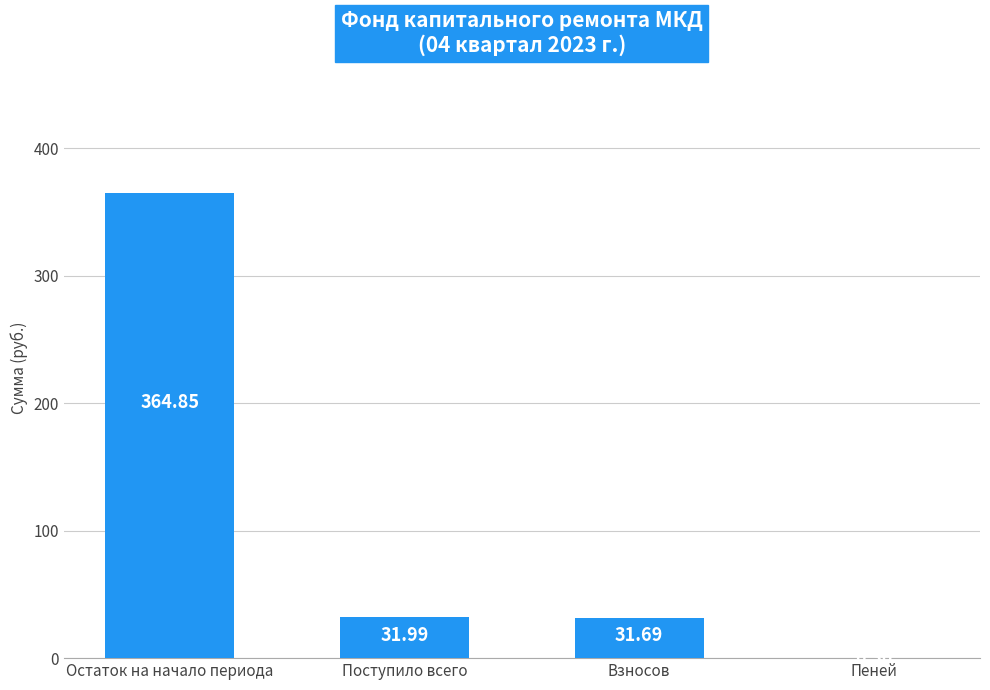

What is the sum of all values?

428.8